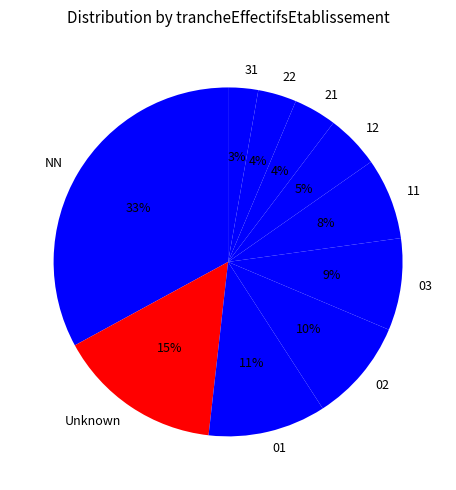

Does NN account for over 50% of the chart?

No